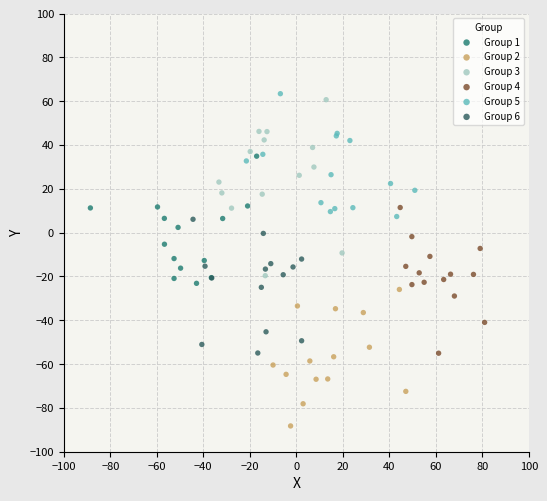

Which series reaches the minimum Y coordinate?

Group 2